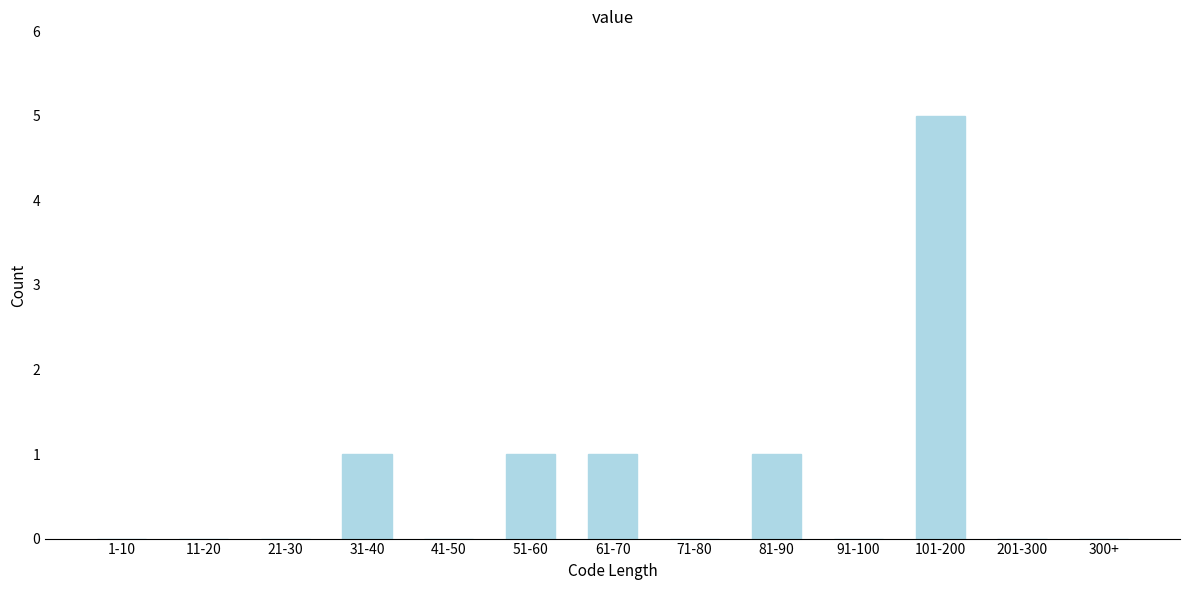

Reading right to left, transcribe all the data shown in this chart.

300+=0	201-300=0	101-200=5	91-100=0	81-90=1	71-80=0	61-70=1	51-60=1	41-50=0	31-40=1	21-30=0	11-20=0	1-10=0